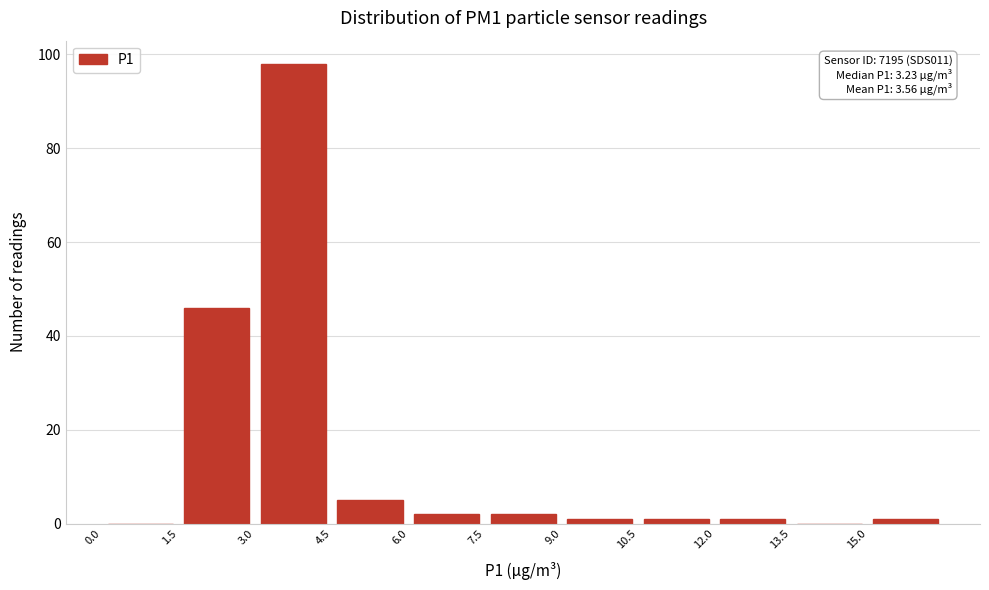

Which range on the x-axis has the tallest bar?

3.0 to 4.5